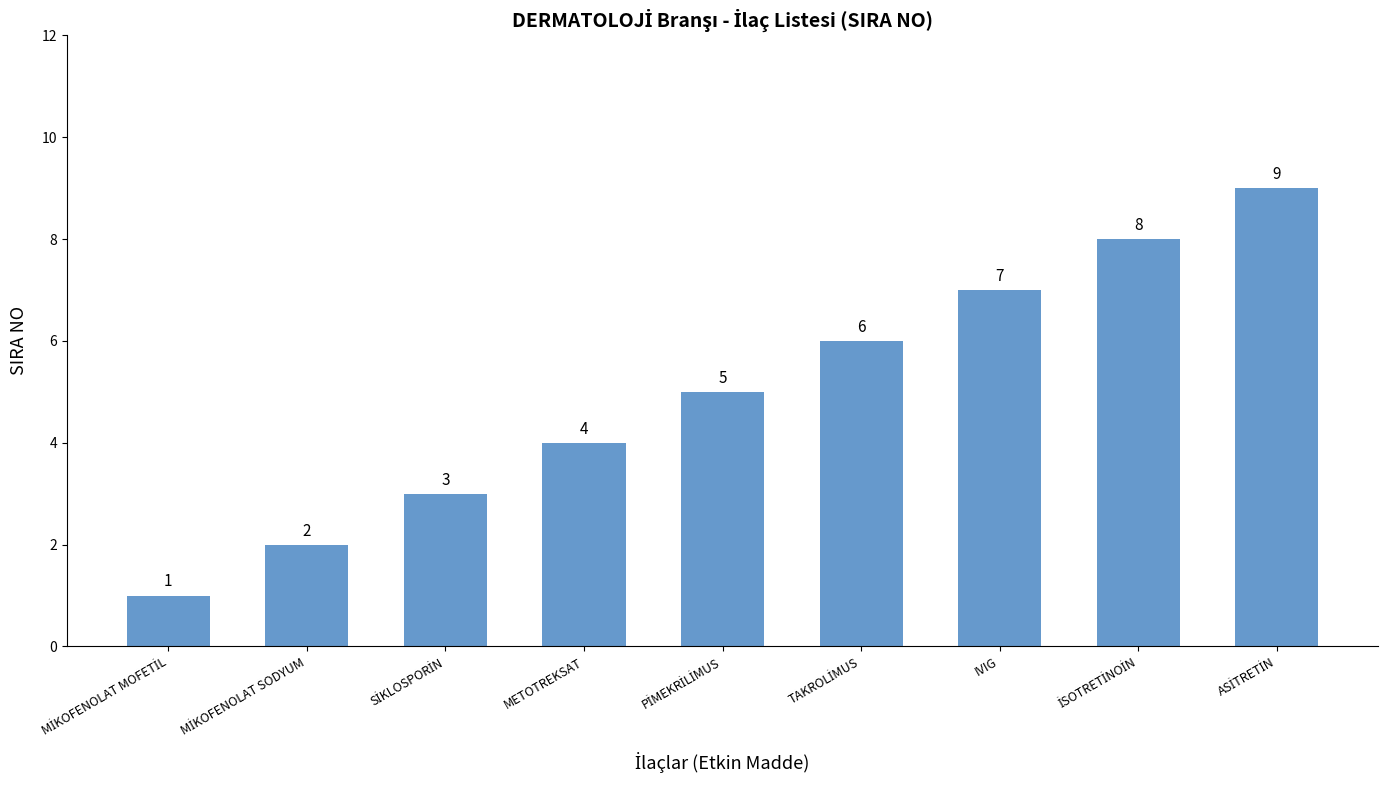

How many values are between 3 and 7?

5